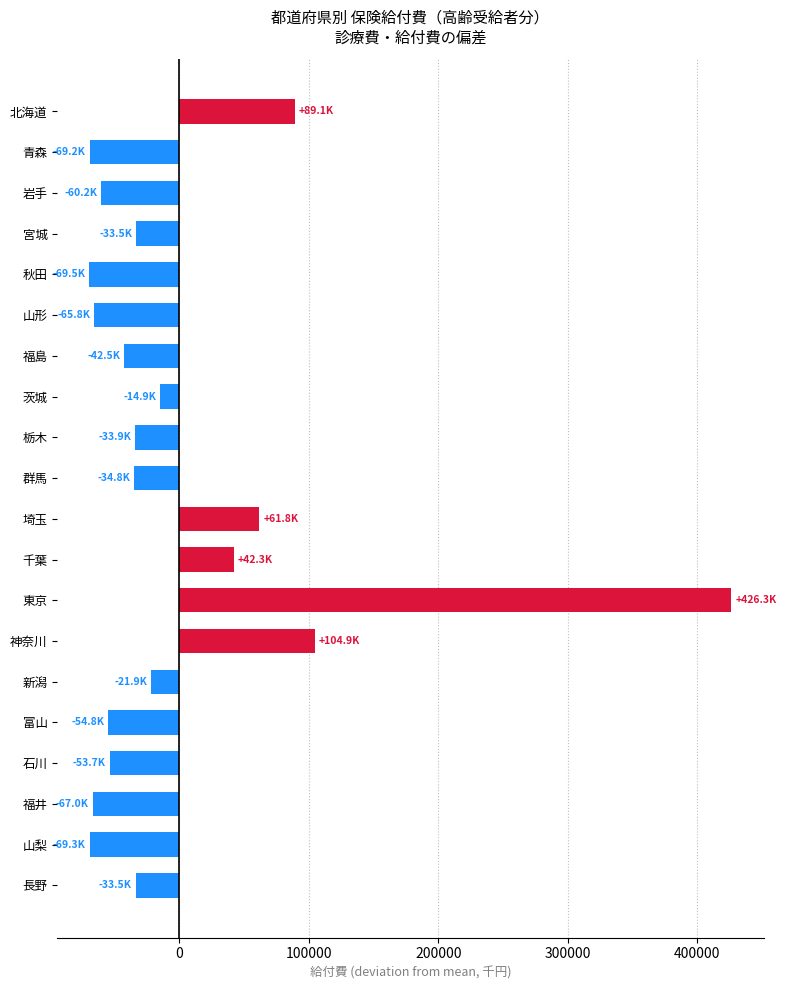

What is the maximum value shown in the chart?

426349.3